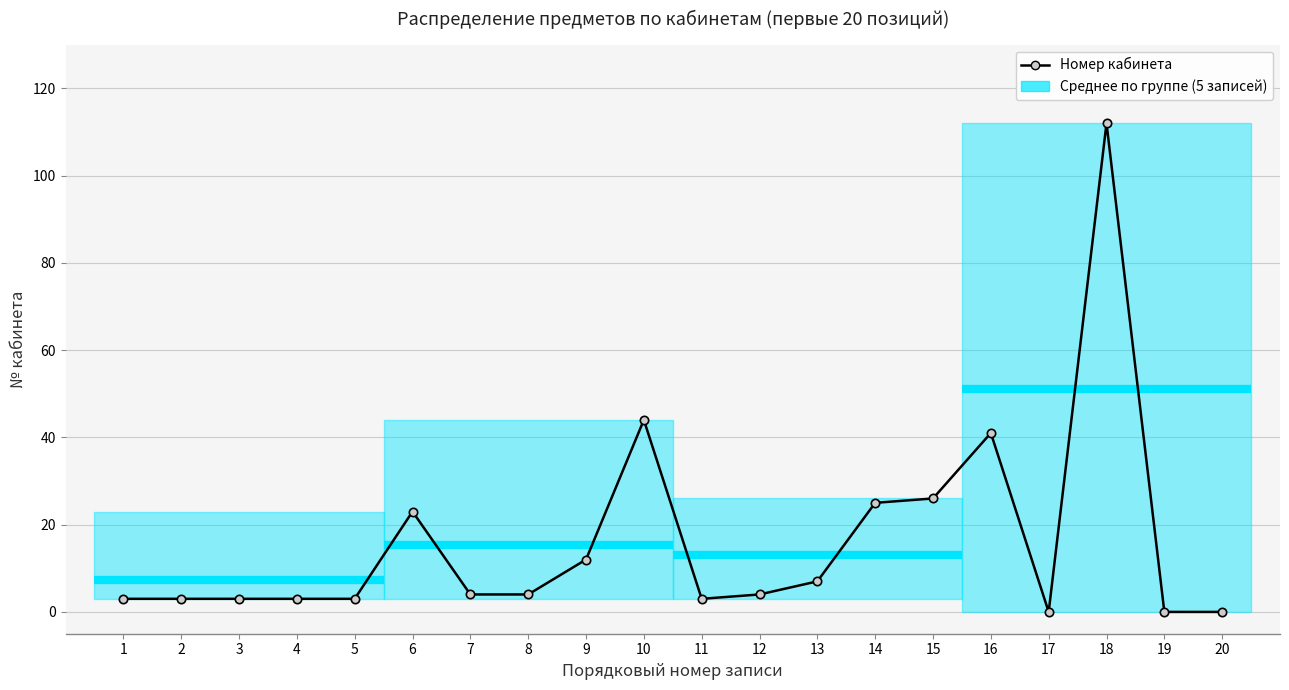

How many interior local valleys (lower than both neighbors) does the data have?

2